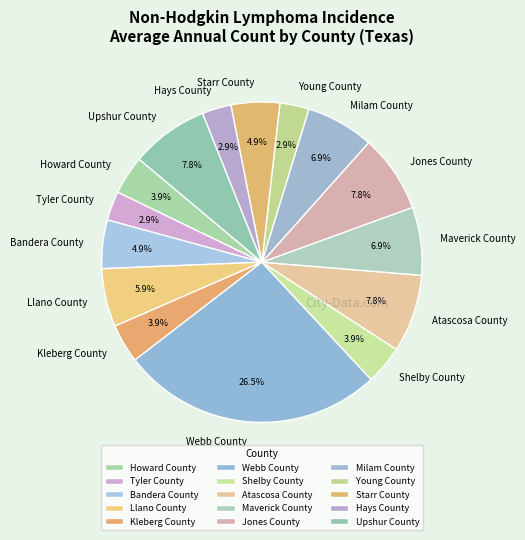

Approximately how many times larger is the value at Kleberg County compared to Atascosa County?

0.5